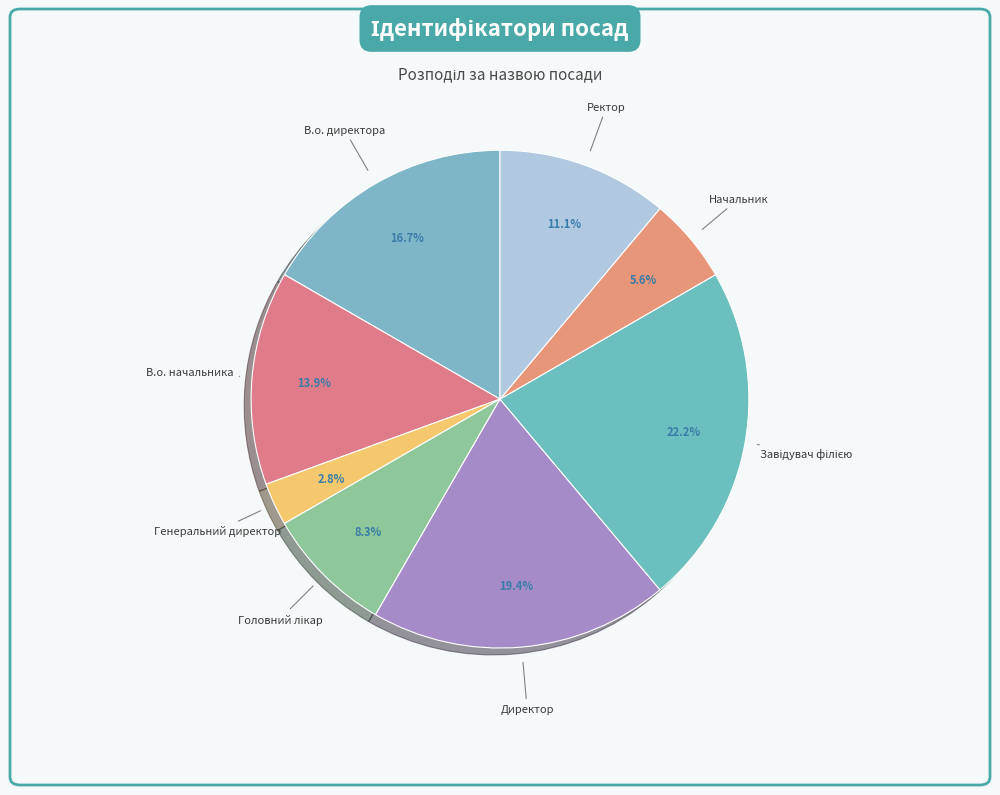

Which category has the smallest portion of the pie?

Генеральний директор